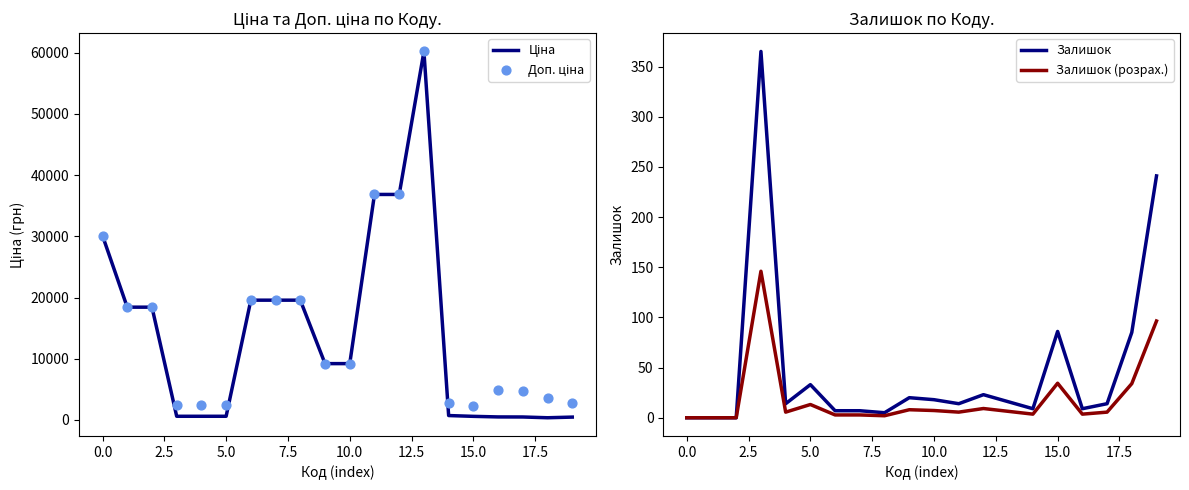

Which series has the largest total across all categories?

Доп. ціна